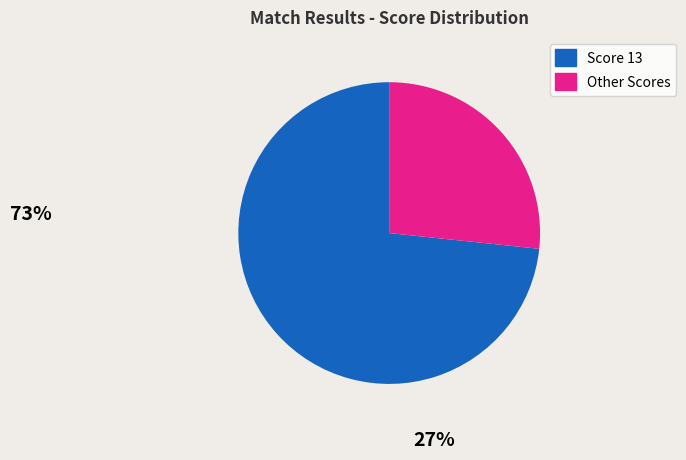

Is there any slice that represents more than half of the pie?

Yes